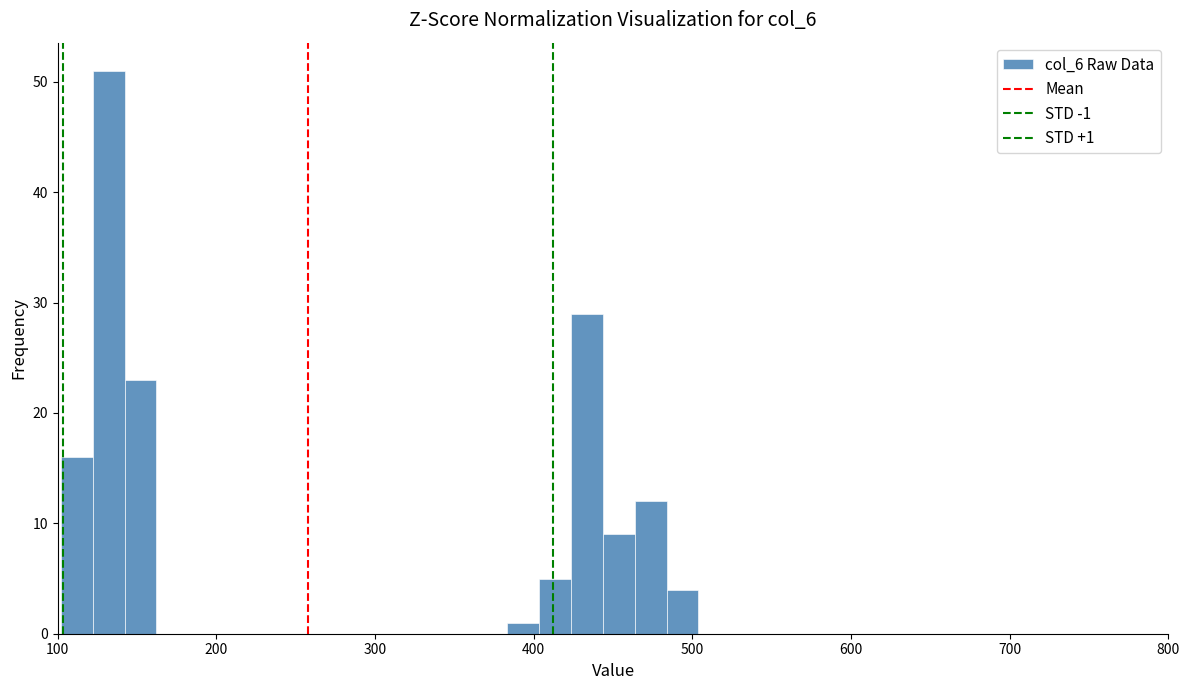

Read against the x-axis, roughly where is the centre of the tallest bar?

130